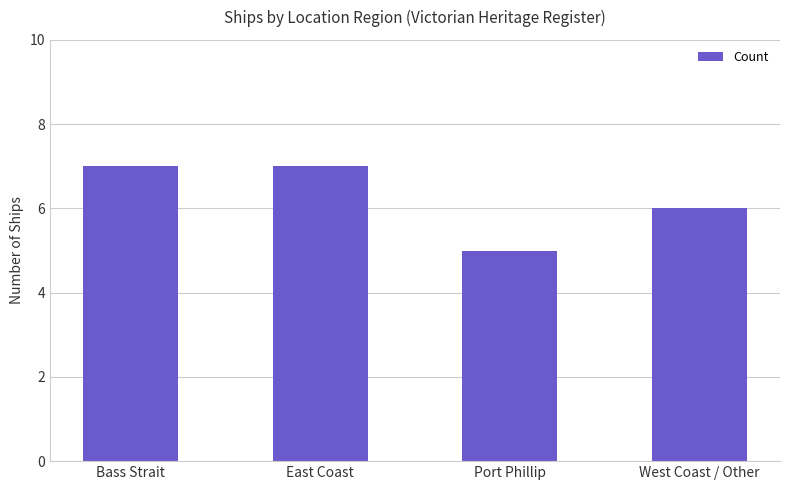

Approximately how many times larger is the value at Port Phillip compared to West Coast / Other?

0.8